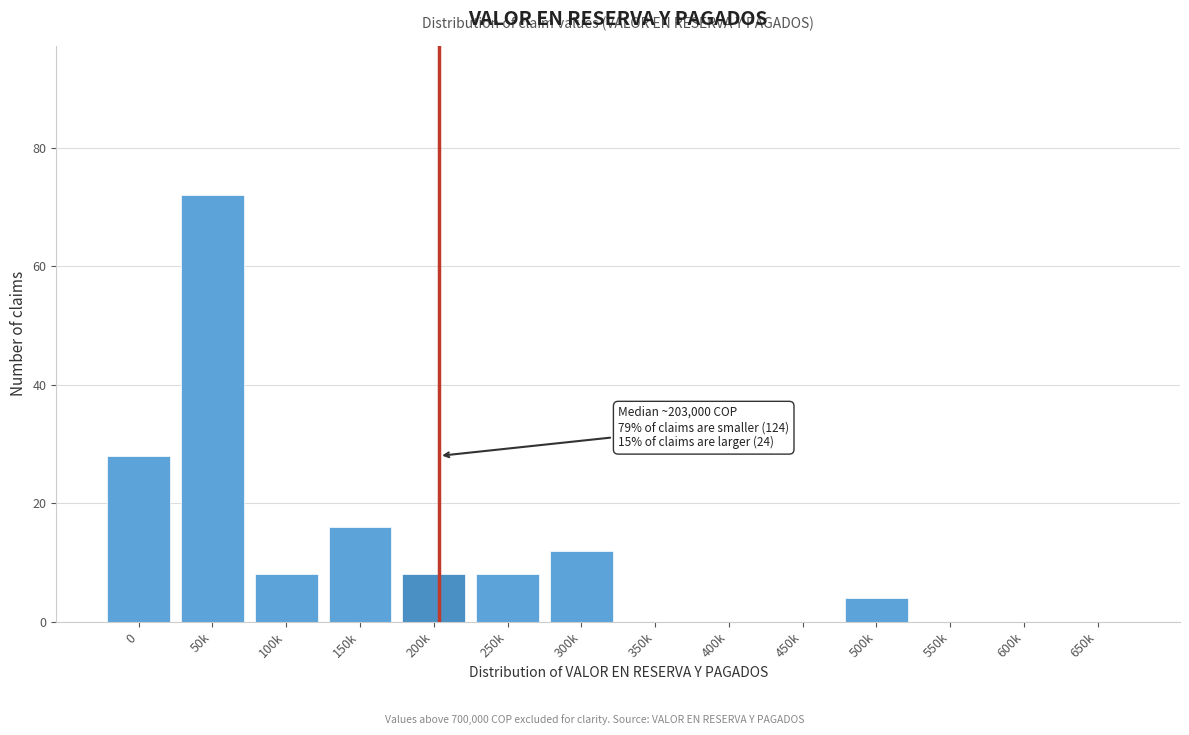

Reading left to right, list all the values displayed in this chart.

0=28	50k=72	100k=8	150k=16	200k=8	250k=8	300k=12	350k=0	400k=0	450k=0	500k=4	550k=0	600k=0	650k=0